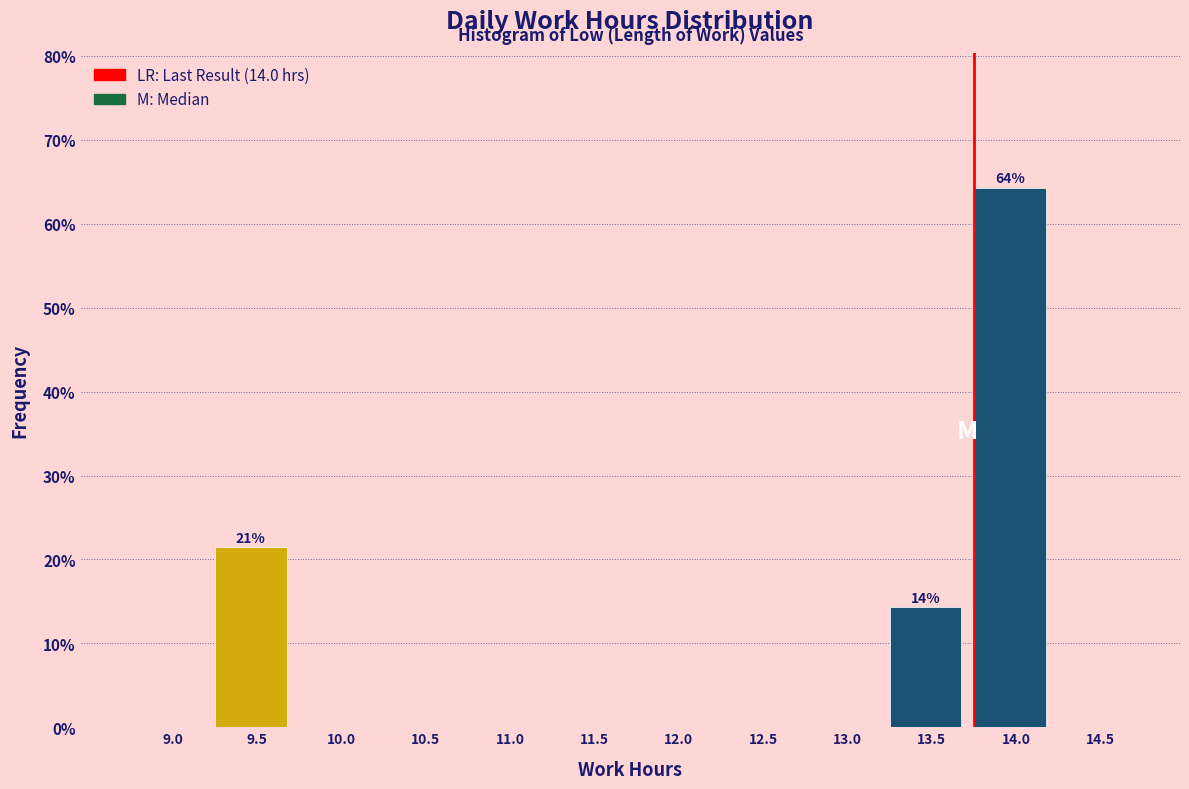

Reading left to right, list all the values displayed in this chart.

9.0=0.0	9.5=21.4	10.0=0.0	10.5=0.0	11.0=0.0	11.5=0.0	12.0=0.0	12.5=0.0	13.0=0.0	13.5=14.3	14.0=64.3	14.5=0.0